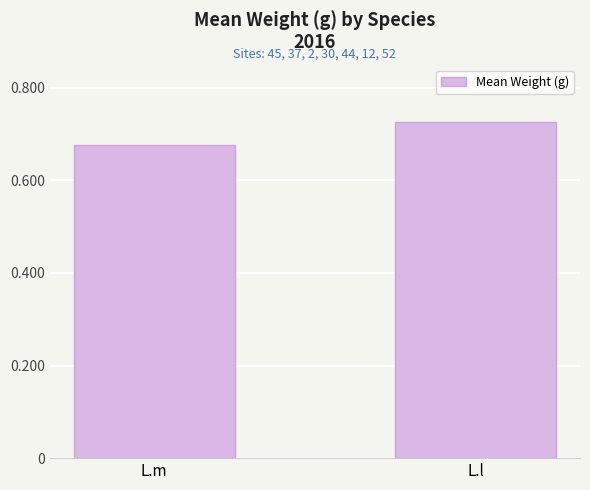

Which has a higher value, L.l or L.m?

L.l